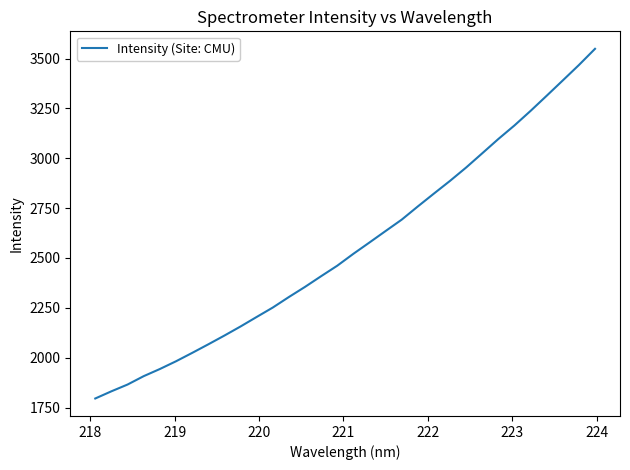

What is the difference between the maximum and minimum values?

1753.4